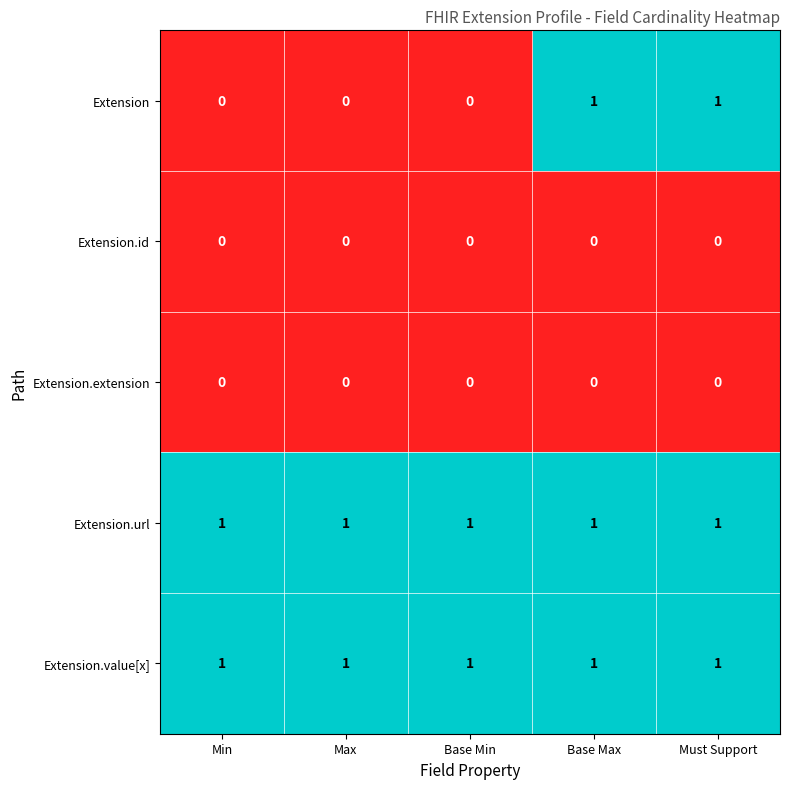

At how many categories does at least one series exceed 0?

5